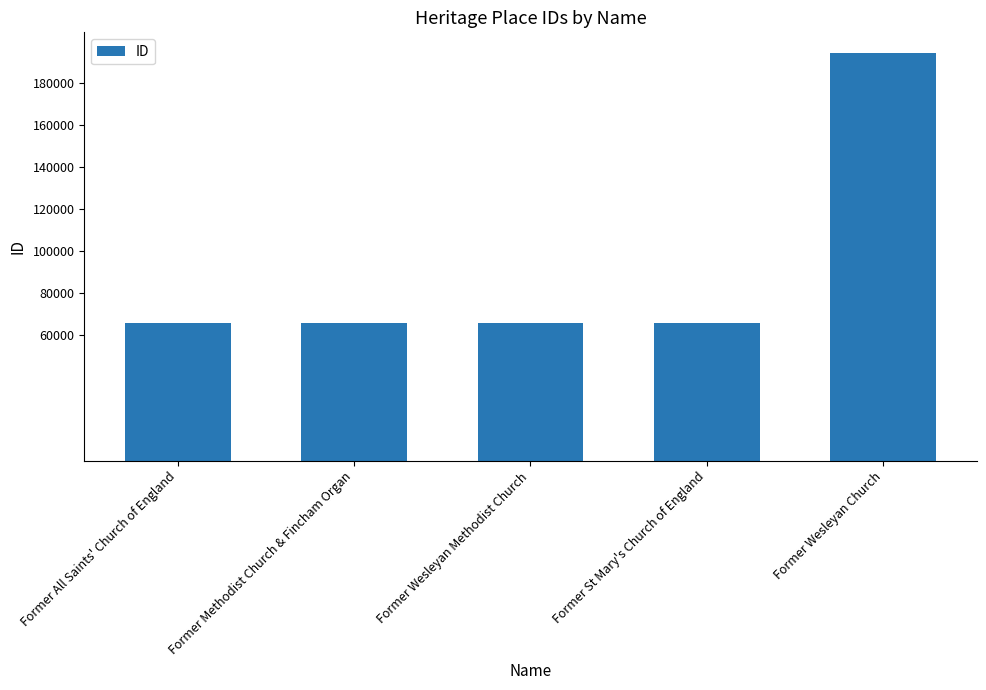

What is the label of the 4th bar from the left?

Former St Mary's Church of England